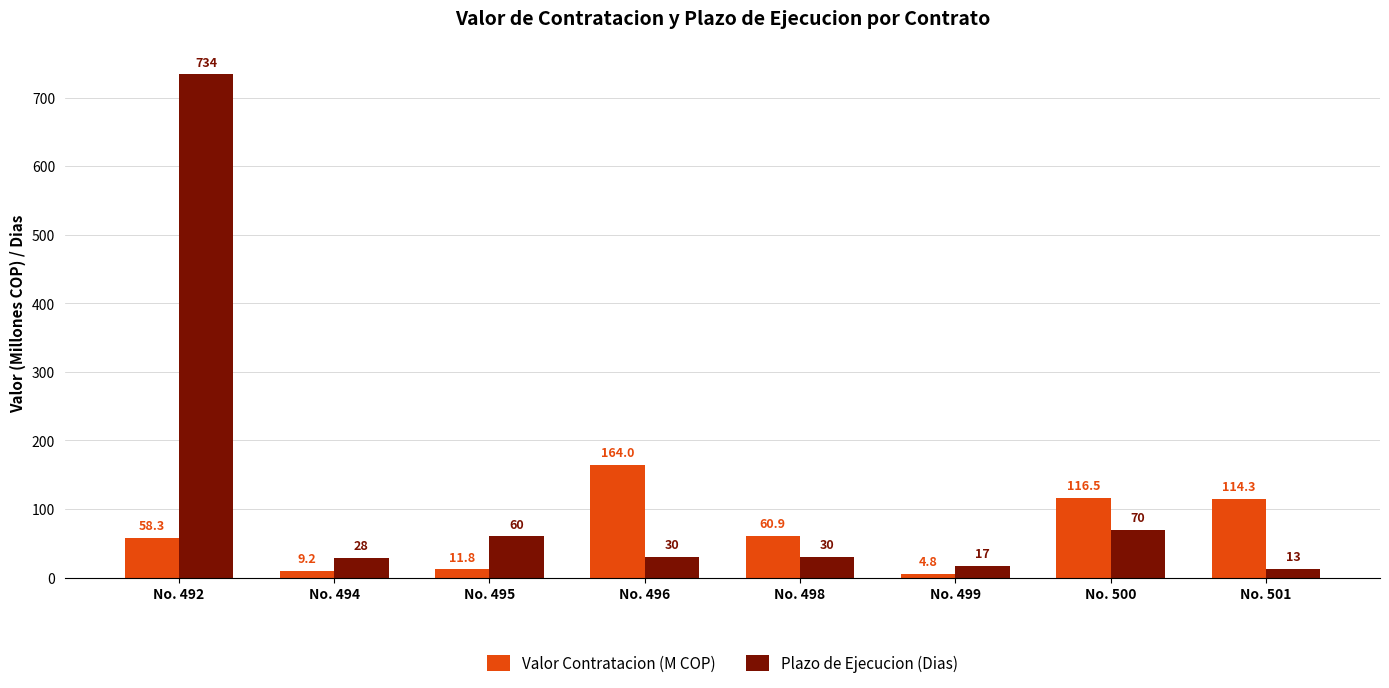

What is the difference between the highest and lowest values at No. 496?

134.0